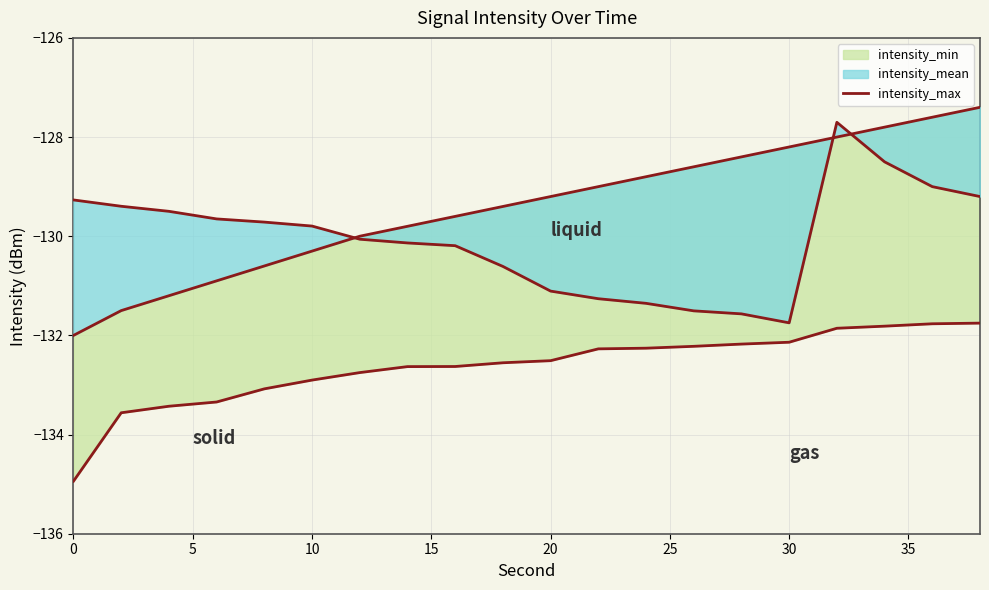

Which has a higher value, 5 or 35?

35